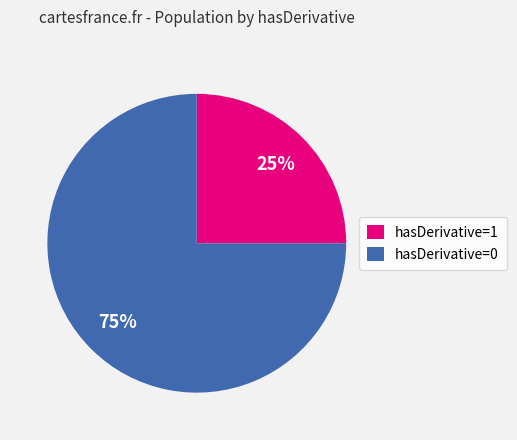

Rank the categories by value from lowest to highest.

hasDerivative=1, hasDerivative=0